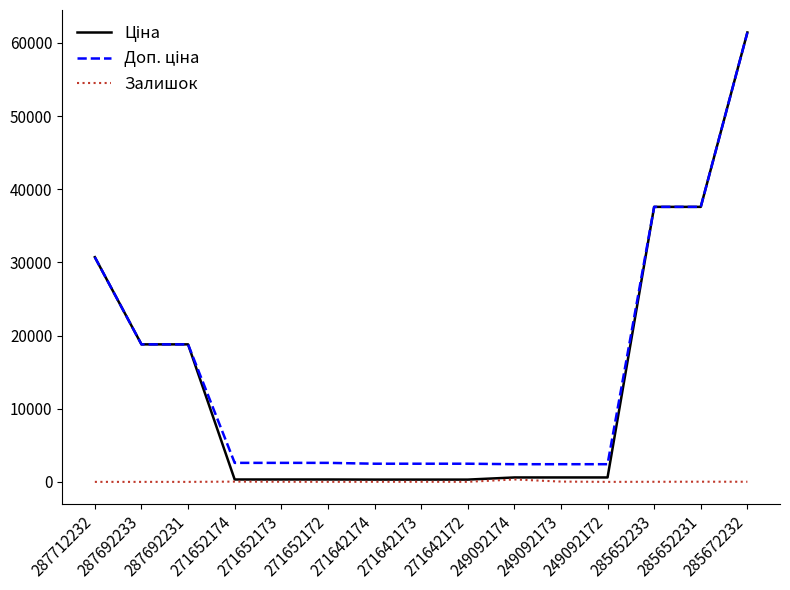

At which category is the sum across all series the highest?

285672232